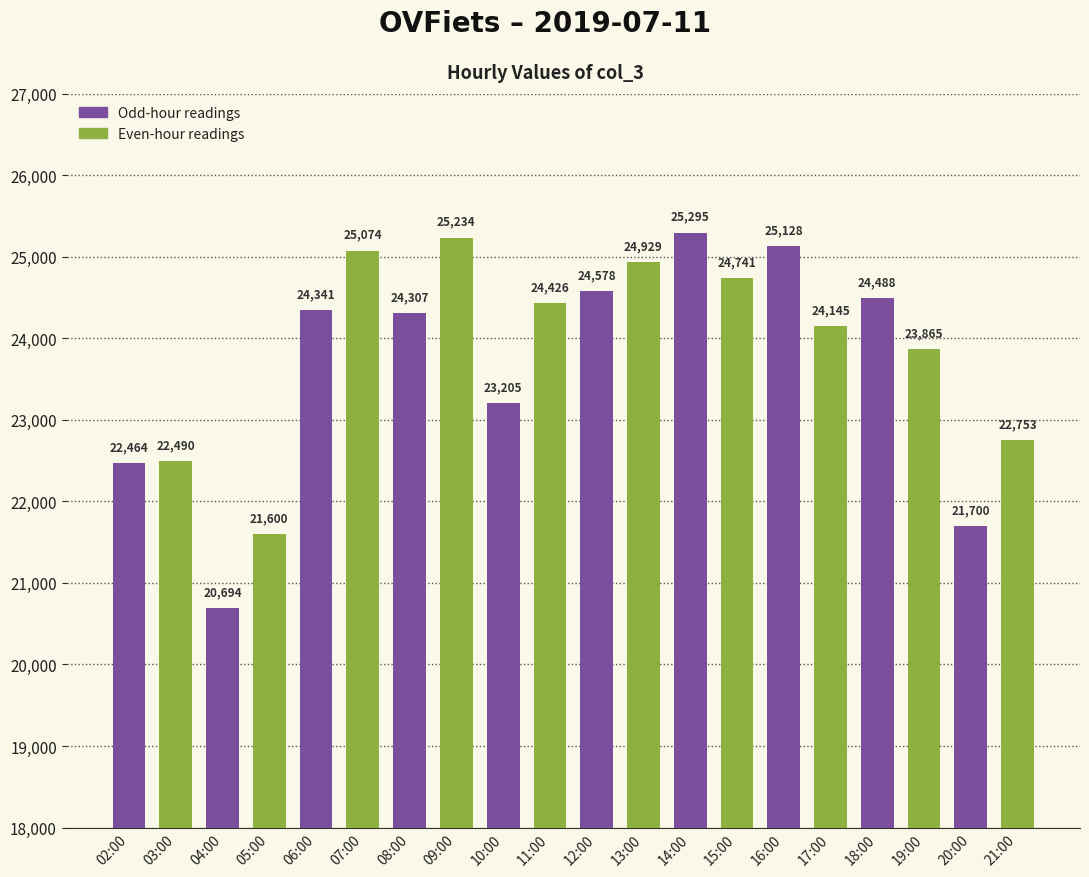

At which category is the sum across all series the highest?

14:00